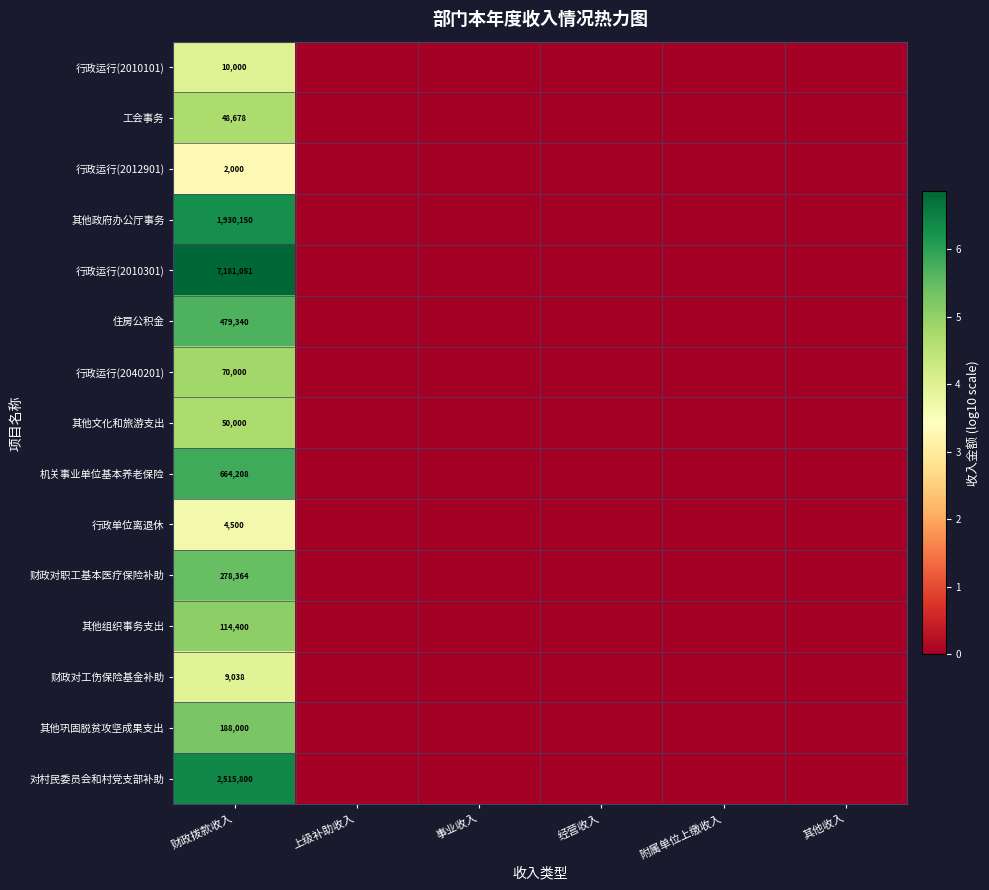

At which category is the sum across all series the highest?

财政拨款收入